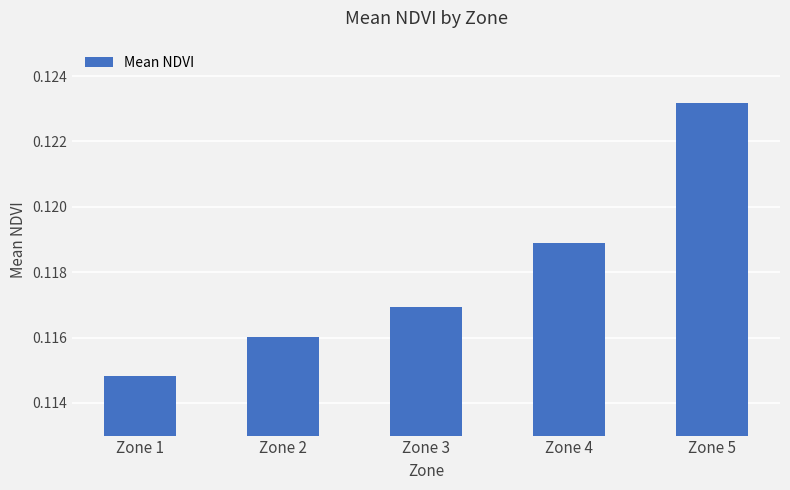

List the labels in order of value, smallest first.

Zone 1, Zone 2, Zone 3, Zone 4, Zone 5